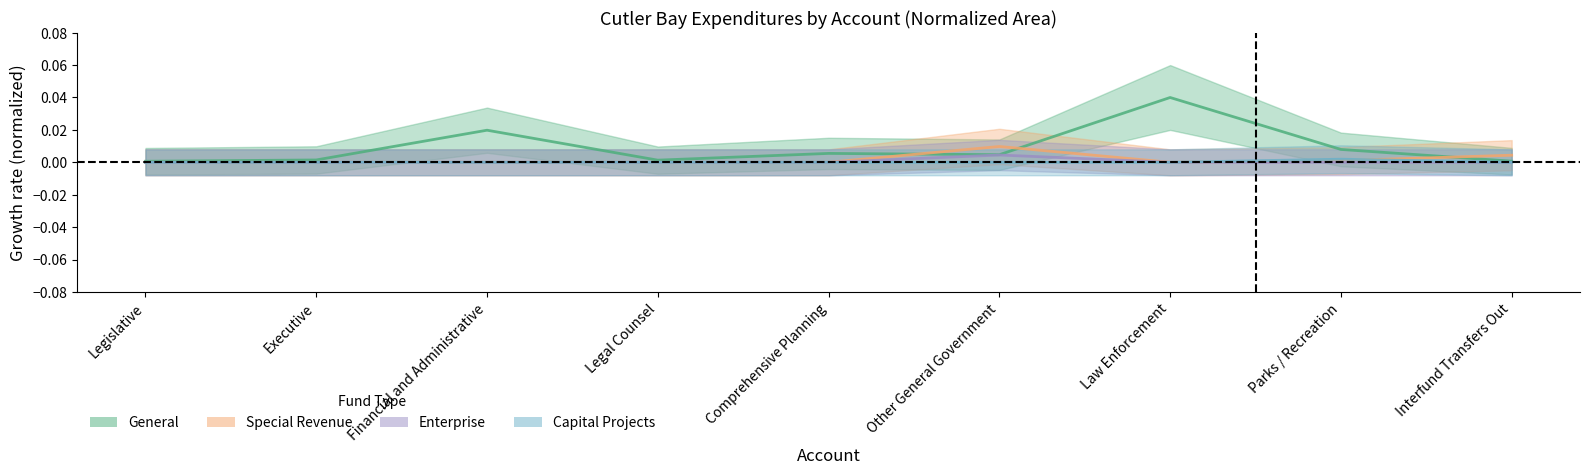

What position from the left is Parks / Recreation?

8